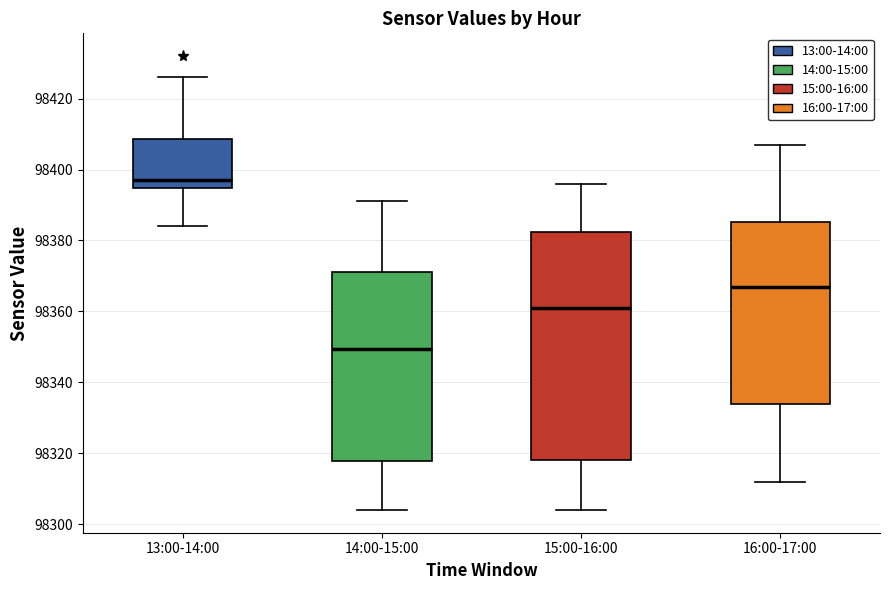

Reading left to right, read every box against the y-axis: the position of its median line, the range the box covers, and the ends of its whiskers. The values are not printed on the chart, so give them approximately, as read against the axis.

13:00-14:00: median 98398, box 98394 to 98408, whiskers 98384 to 98426
14:00-15:00: median 98350, box 98318 to 98372, whiskers 98304 to 98392
15:00-16:00: median 98362, box 98318 to 98382, whiskers 98304 to 98396
16:00-17:00: median 98368, box 98334 to 98386, whiskers 98312 to 98408